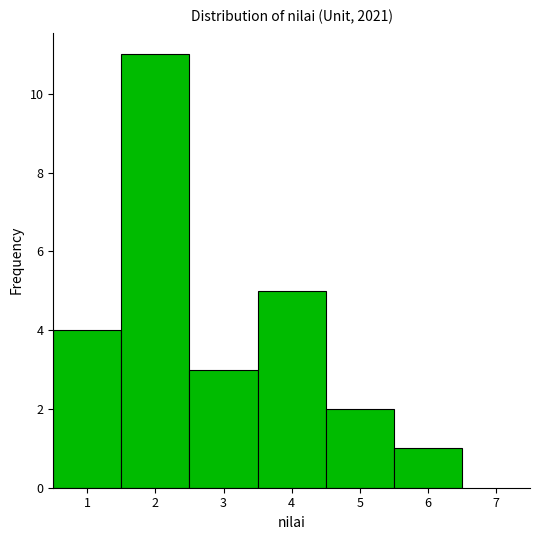

Reading left to right, transcribe this chart: for each bar, give the range it covers on the x-axis and its height. The values are not printed on the chart, so give them approximately, as read against the axis.

0.5 to 1.5: 4
1.5 to 2.5: 11
2.5 to 3.5: 3
3.5 to 4.5: 5
4.5 to 5.5: 2
5.5 to 6.5: 1